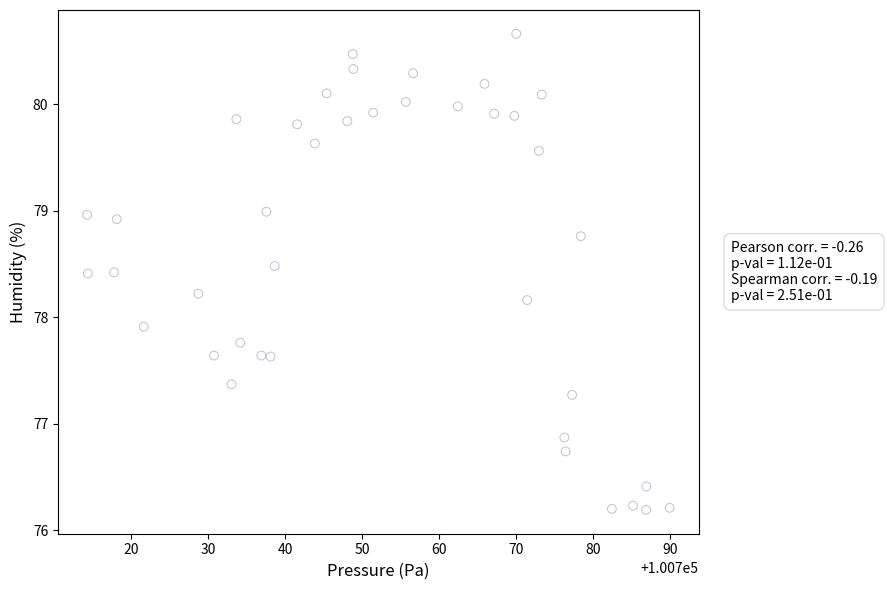

What Y value in the scatter plot is closest to 78?

77.9